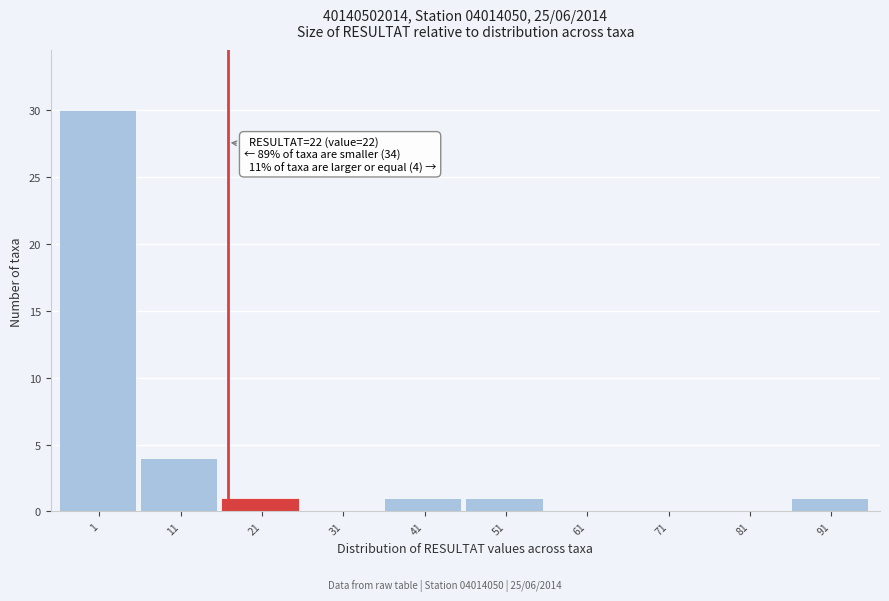

Reading right to left, what are all the values shown in this chart?

91=1	81=0	71=0	61=0	51=1	41=1	31=0	21=1	11=4	1=30